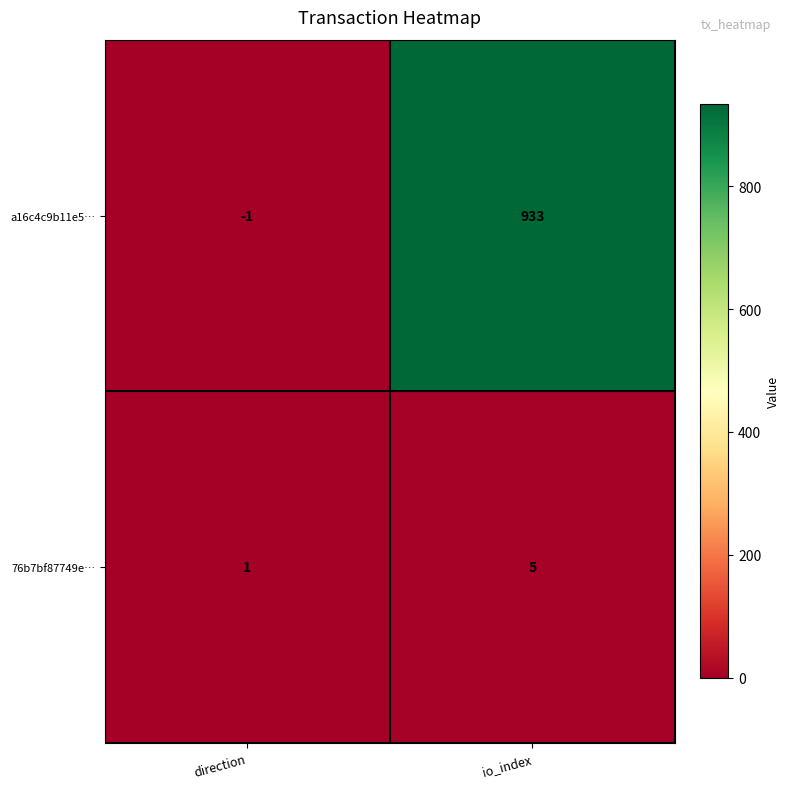

What is the sum of all 76b7bf87749e… values?

6